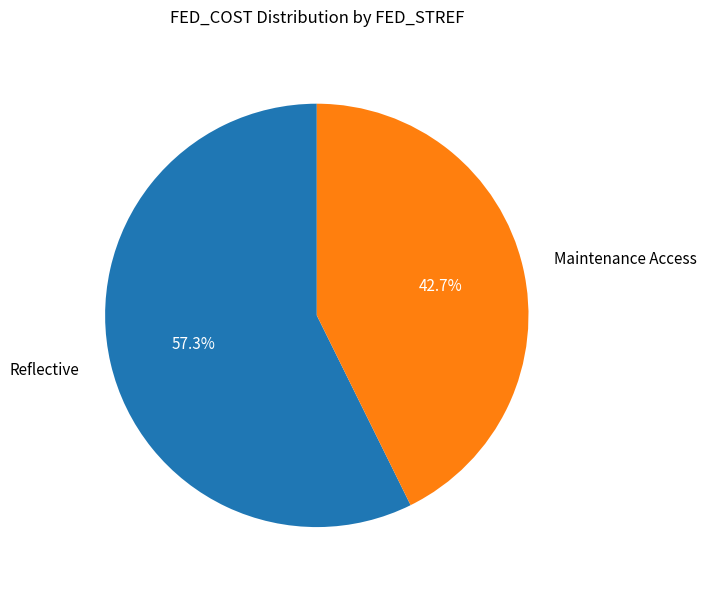

To the nearest percent, what portion does Maintenance Access represent?

43%